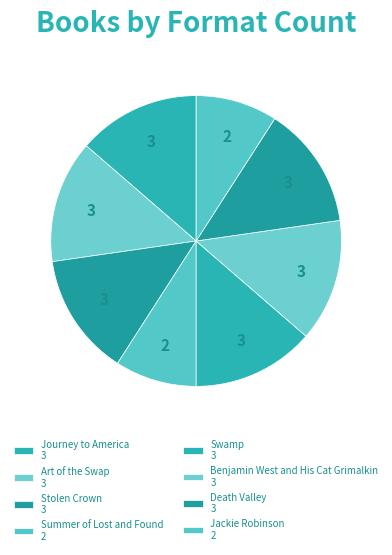

What percentage is the Art of the Swap slice, to the nearest percent?

14%